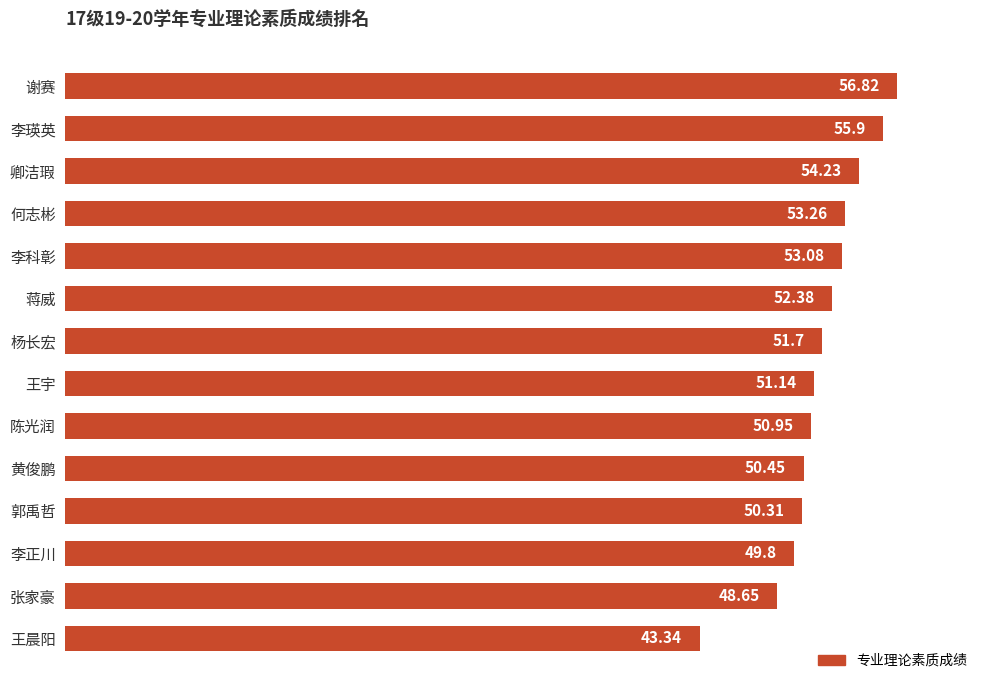

List the labels in order of value, smallest first.

王晨阳, 张家豪, 李正川, 郭禹哲, 黄俊鹏, 陈光润, 王宇, 杨长宏, 蒋威, 李科彰, 何志彬, 卿洁瑕, 李瑛英, 谢赛